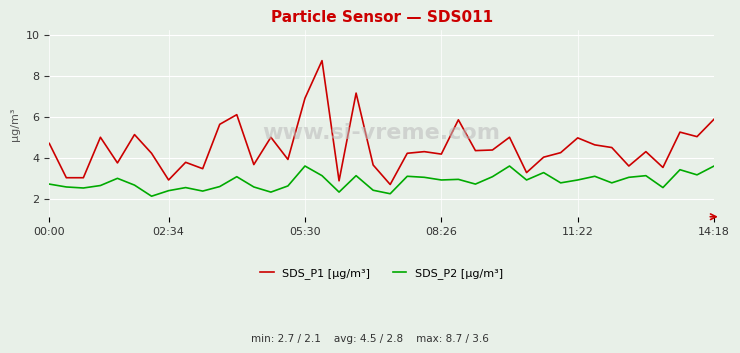

Which series has the largest total across all categories?

SDS_P1 [μg/m³]